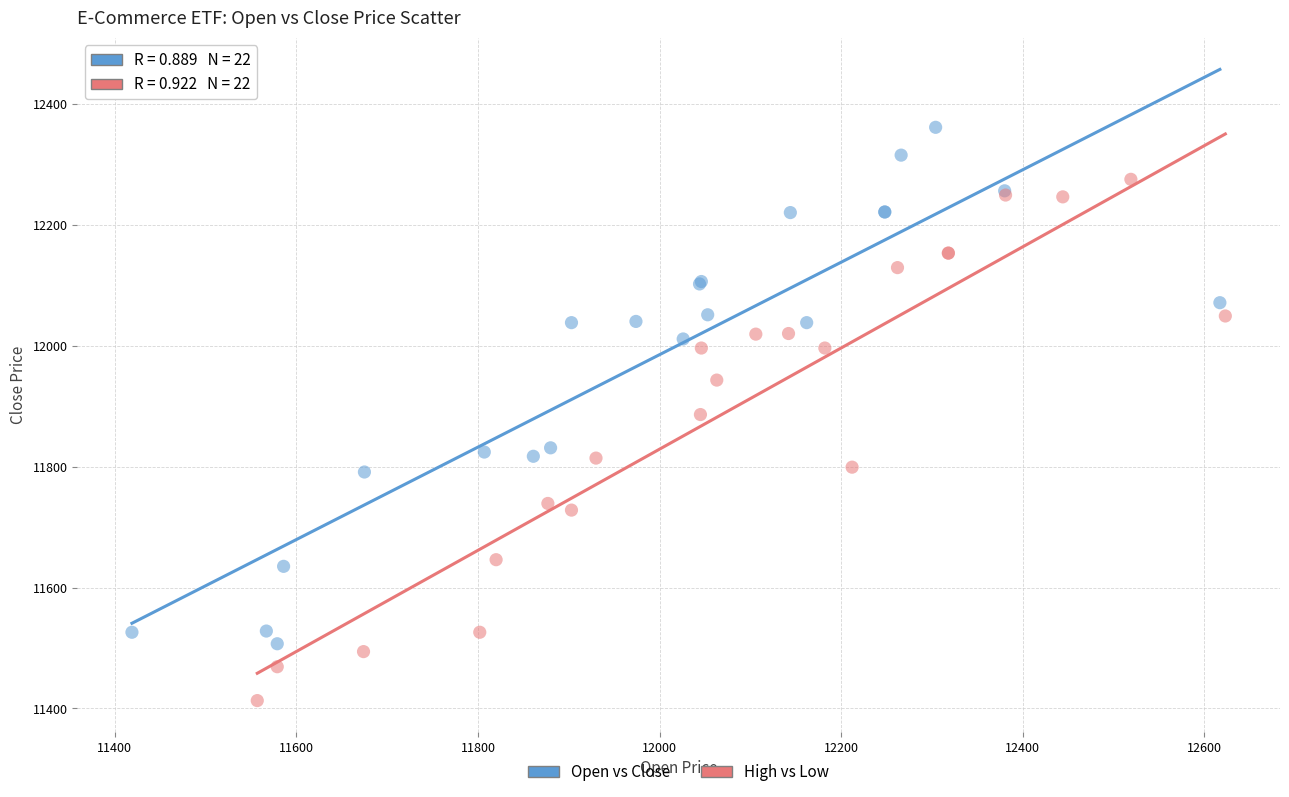

Which series reaches the minimum Y coordinate?

High vs Low